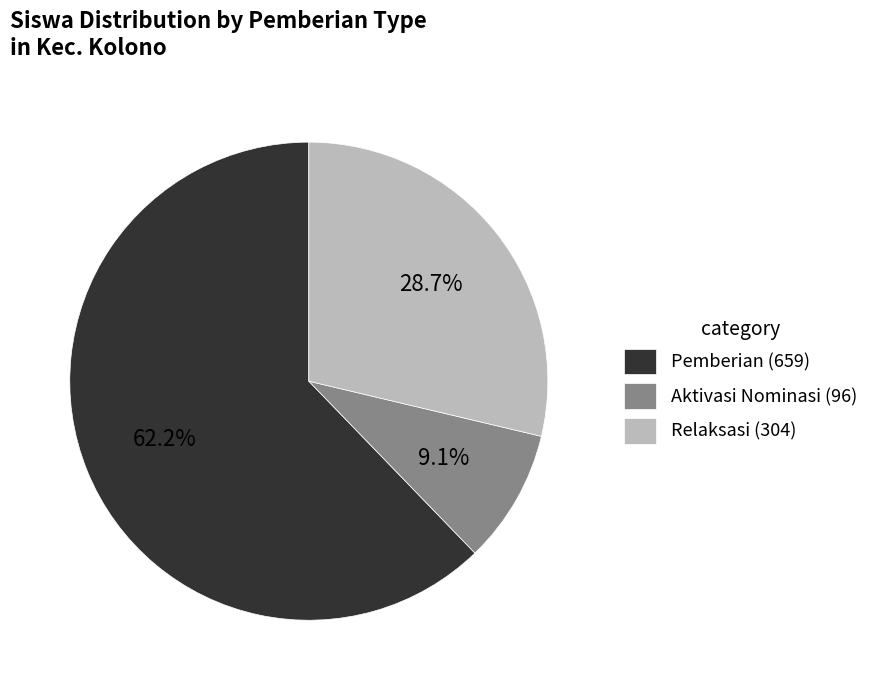

Combined, do Pemberian (659) and Aktivasi Nominasi (96) account for over 50%?

Yes